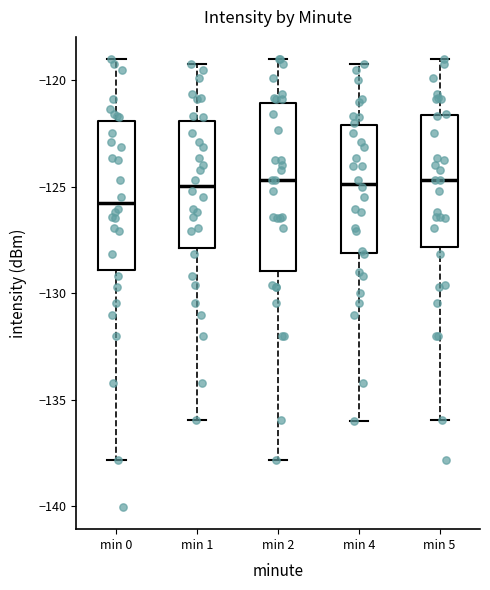

Which box's median line is the lowest?

min 0